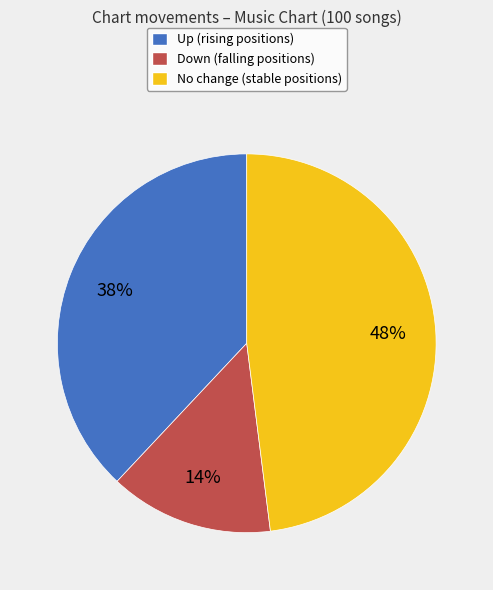

To the nearest percent, what is the difference between the largest and smallest slice percentages?

34%